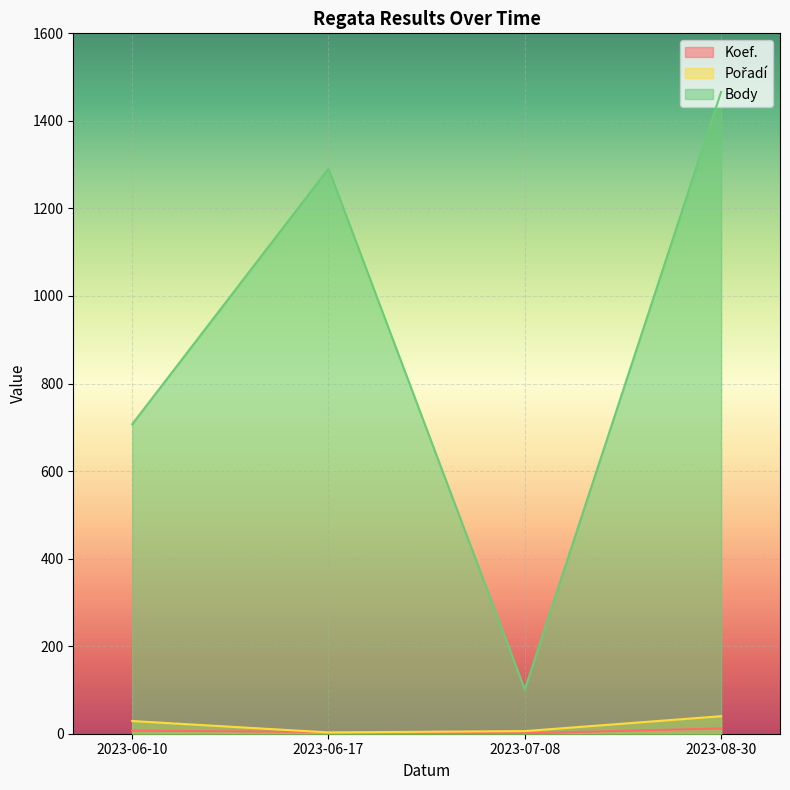

What are all the series names shown in the legend?

Koef., Pořadí, Body